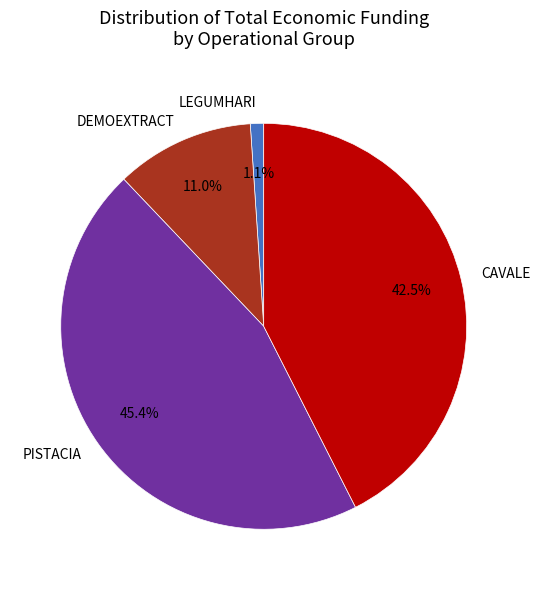

Is DEMOEXTRACT the majority of the pie?

No